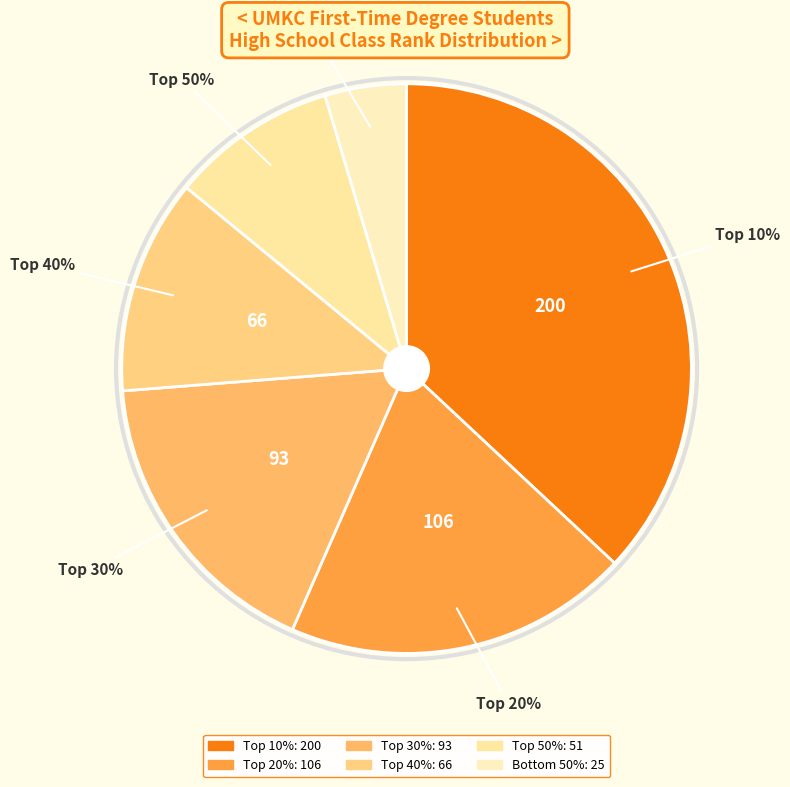

Count the number of slices in the pie.

6